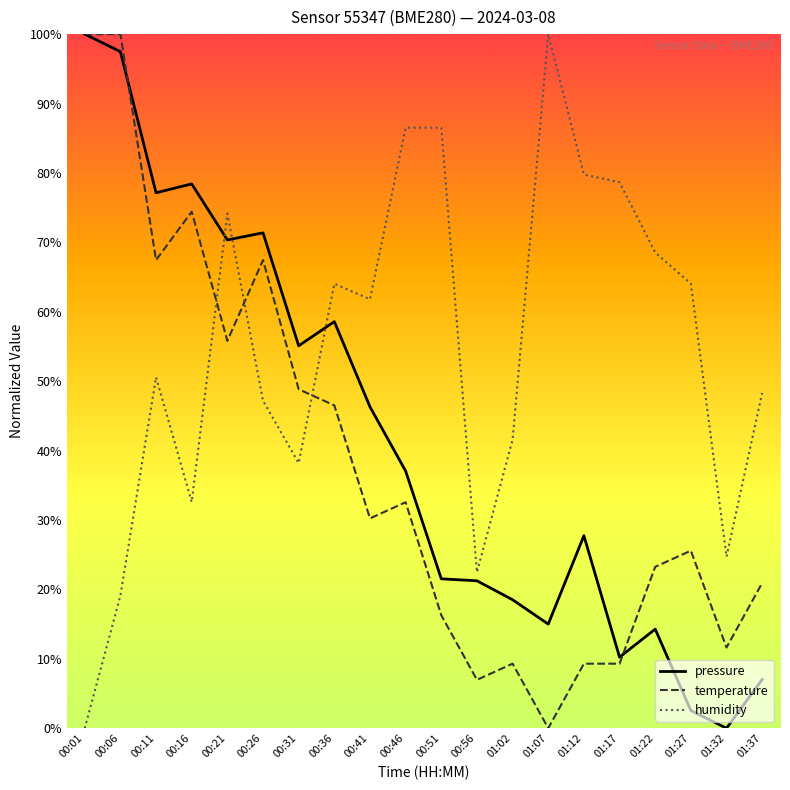

Does the chart display data point markers on the line(s)?

No